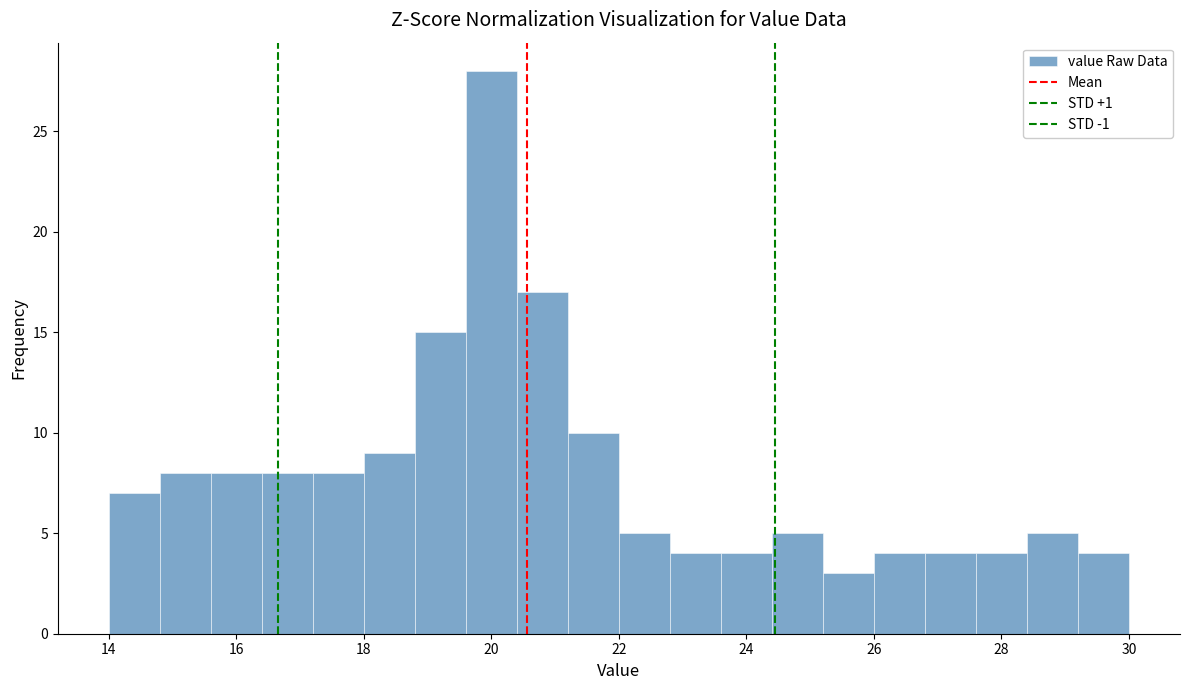

Over which range of the x-axis is the bar tallest?

19.6 to 20.4